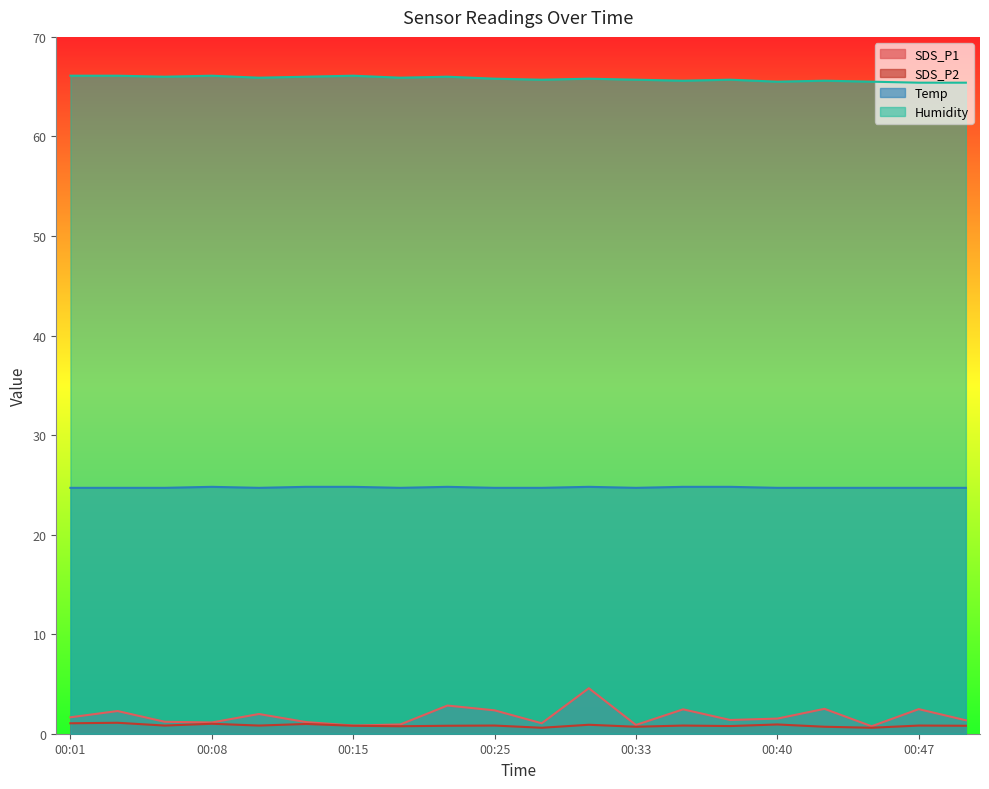

Reading left to right, transcribe all the data shown in this chart.

SDS_P1: 1.6	2.3	1.2	1.1	2.0	1.2	0.8	0.9	2.8	2.4	1.1	4.6	0.9	2.5	1.4	1.5	2.5	0.8	2.5	1.4
SDS_P2: 1.1	1.1	0.8	1.0	0.8	1.0	0.8	0.8	0.8	0.8	0.6	0.9	0.7	0.8	0.8	0.9	0.7	0.6	0.8	0.8
Temp: 24.7	24.7	24.7	24.8	24.7	24.8	24.8	24.7	24.8	24.7	24.7	24.8	24.7	24.8	24.8	24.7	24.7	24.7	24.7	24.7
Humidity: 66.1	66.1	66.0	66.1	65.9	66.0	66.1	65.9	66.0	65.8	65.7	65.8	65.7	65.6	65.7	65.5	65.6	65.5	65.4	65.4